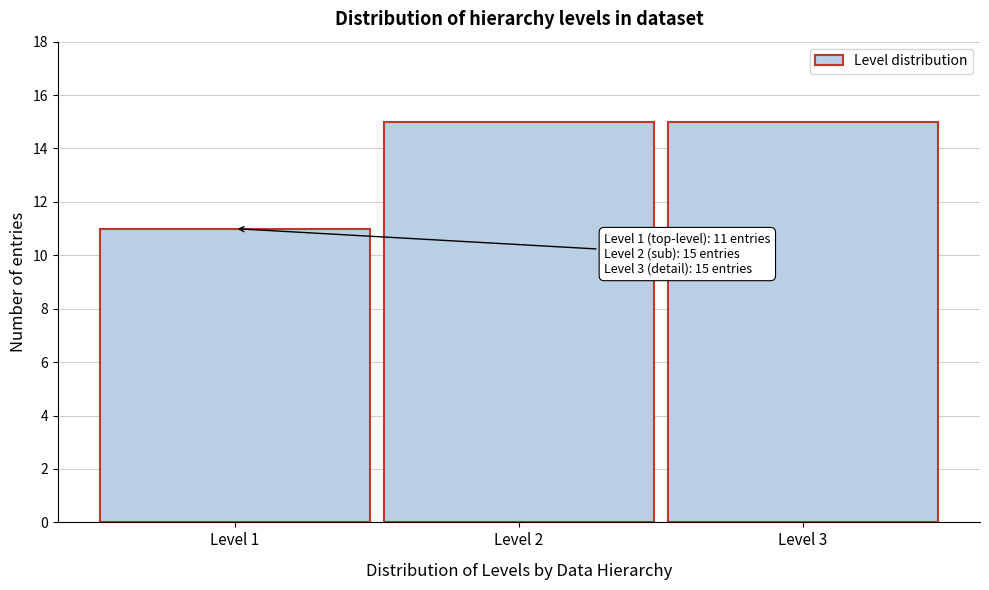

Reading right to left, list all the values displayed in this chart.

15	15	11